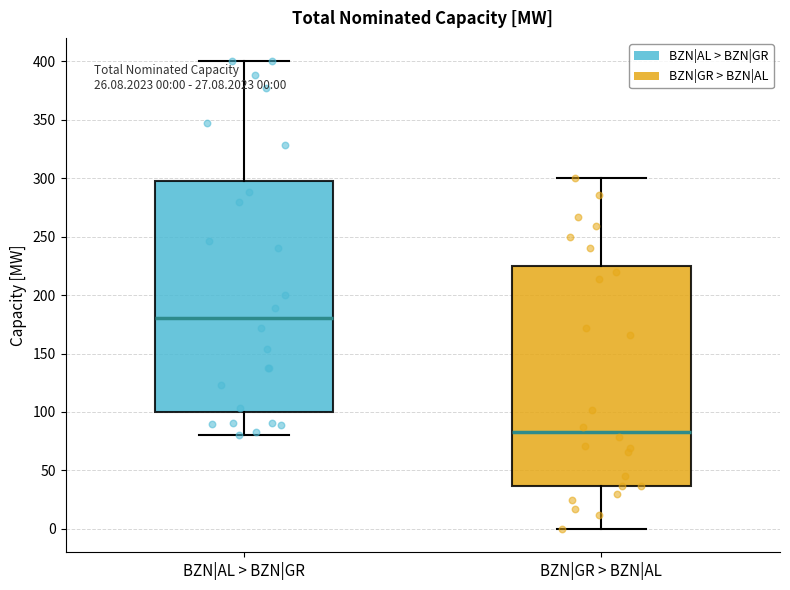

Which box has the lowest median line?

BZN|GR > BZN|AL